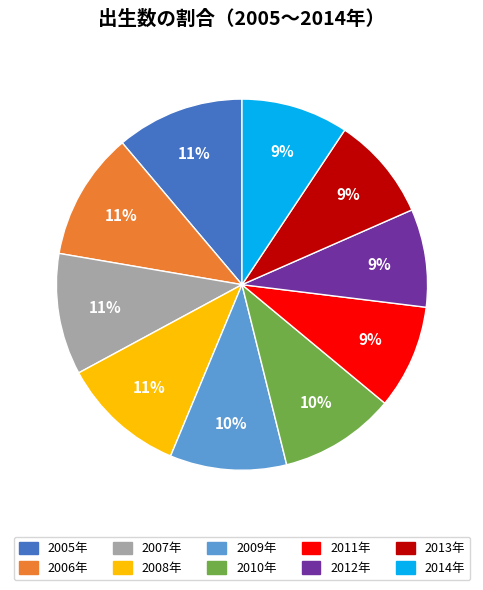

Is there a majority slice in this chart?

No